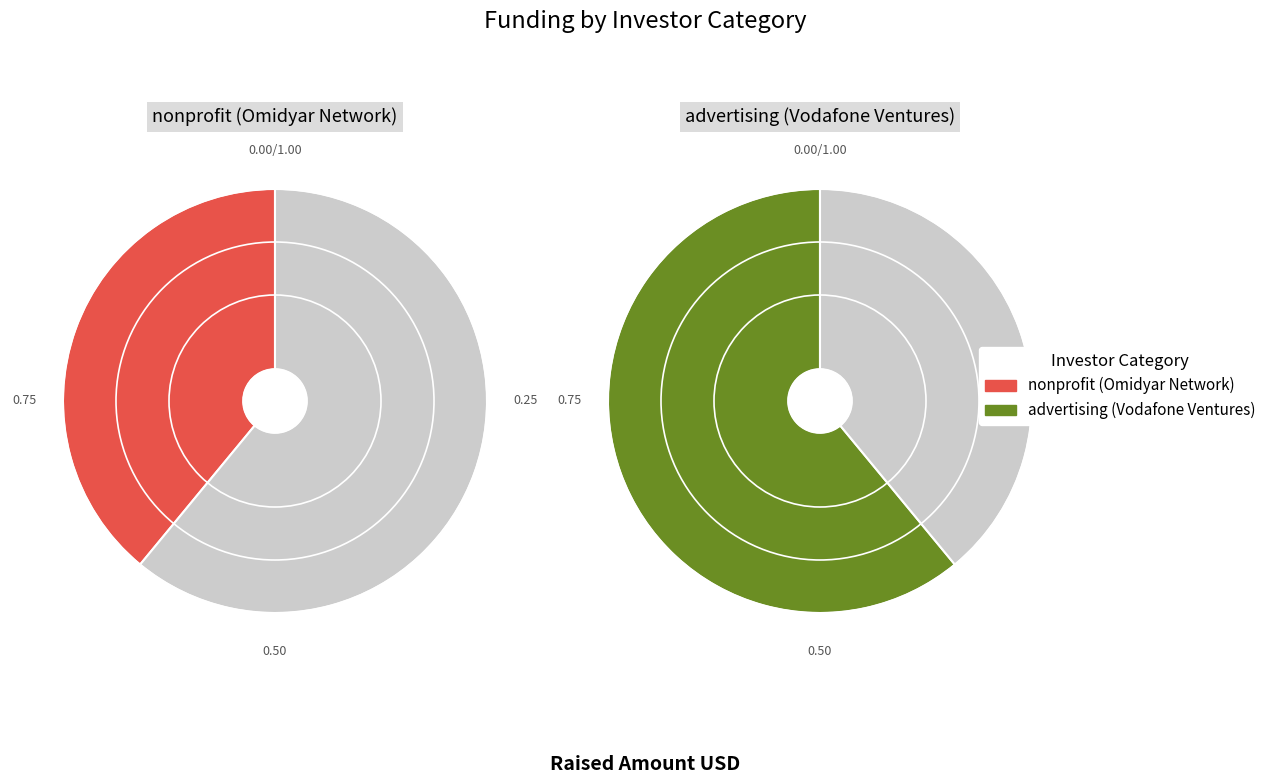

What is the total percentage of nonprofit (Omidyar Network) and advertising (Vodafone Ventures)?

100.0%